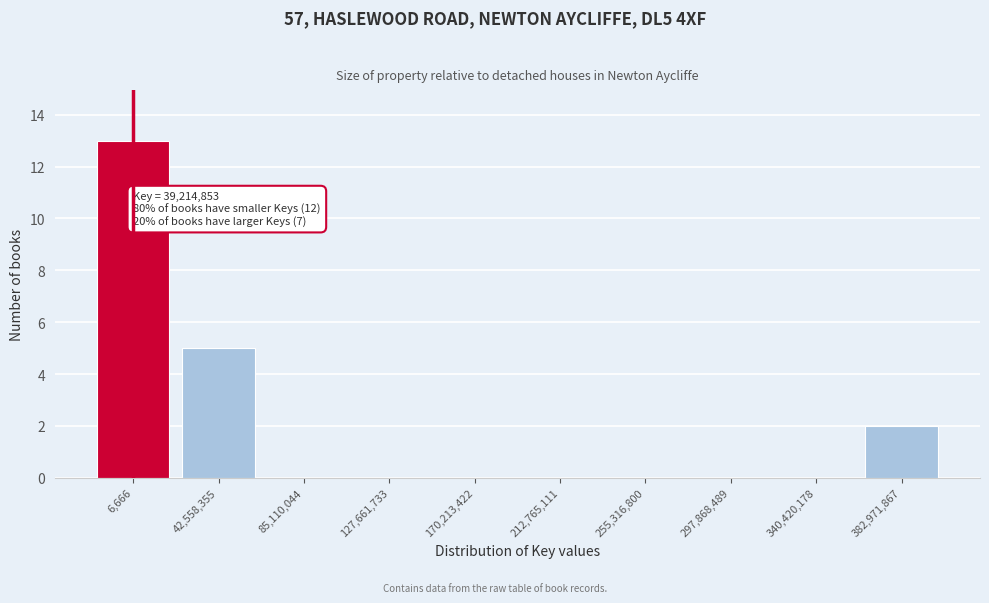

Reading left to right, transcribe all the data shown in this chart.

6,666=13	42,558,355=5	85,110,044=0	127,661,733=0	170,213,422=0	212,765,111=0	255,316,800=0	297,868,489=0	340,420,178=0	382,971,867=2